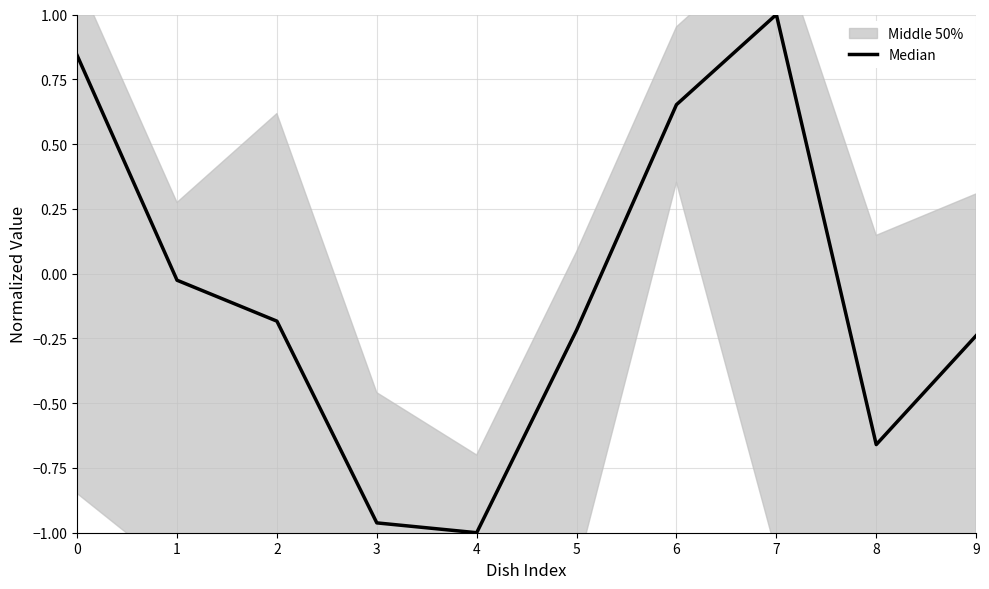

What is the smallest value displayed?

-1.0